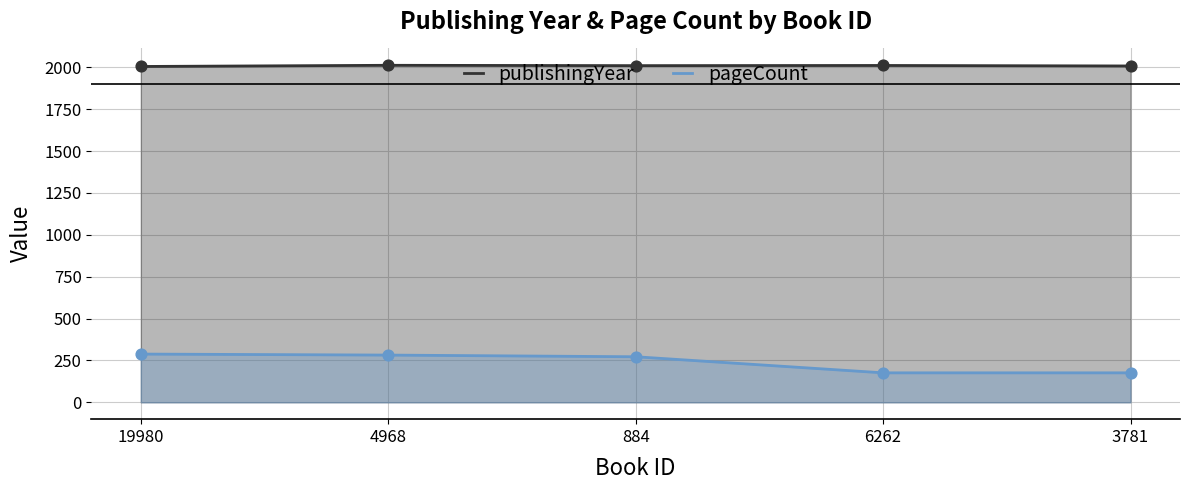

Which series reaches the minimum Y coordinate?

pageCount